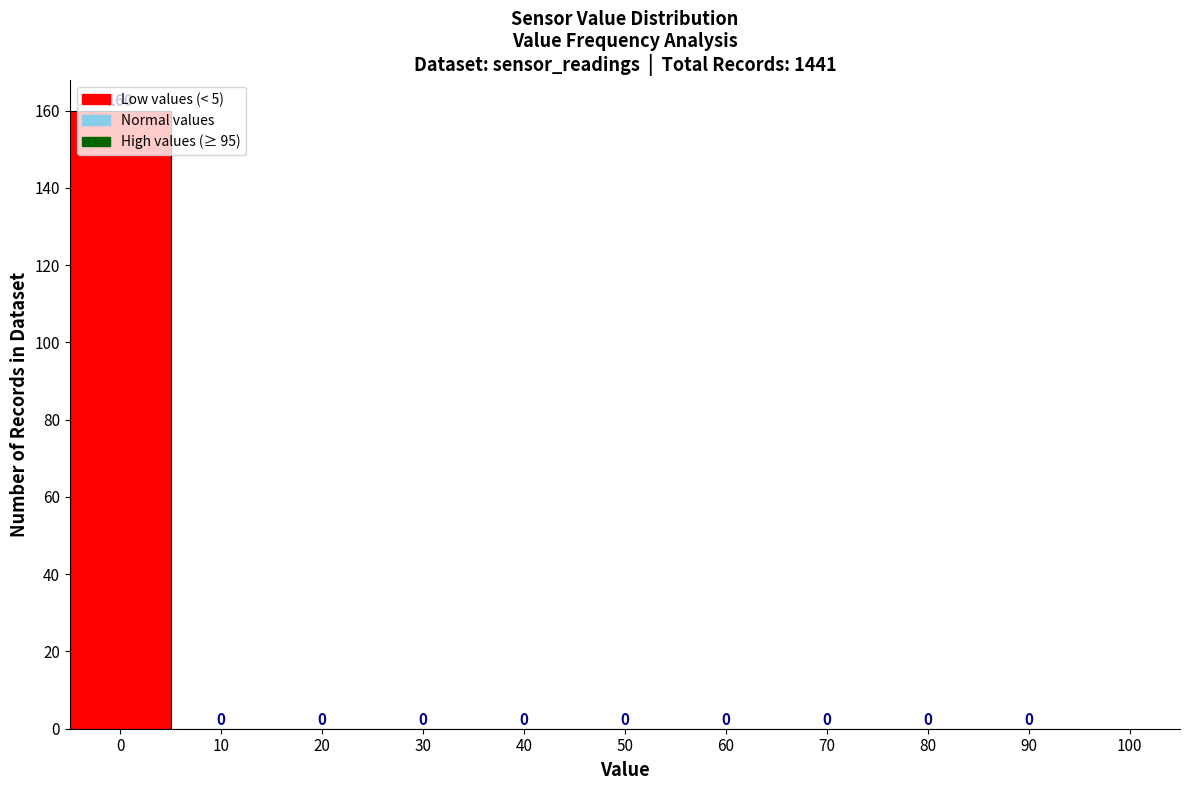

Over which range of the x-axis is the bar tallest?

-5 to 5